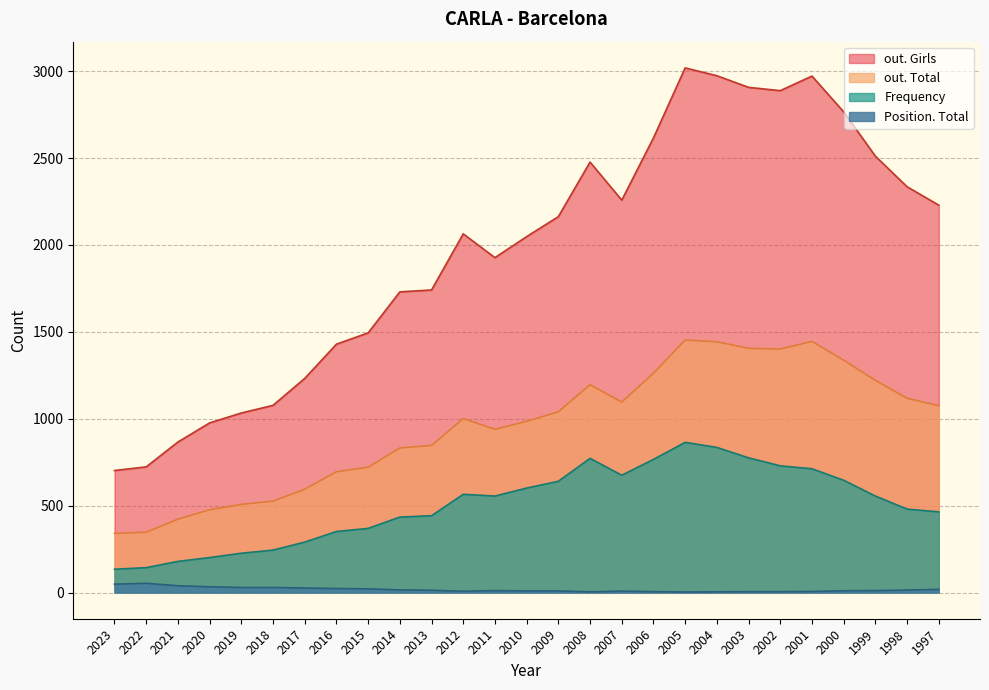

What is the spread (max minus min) of values at 2011?

1916